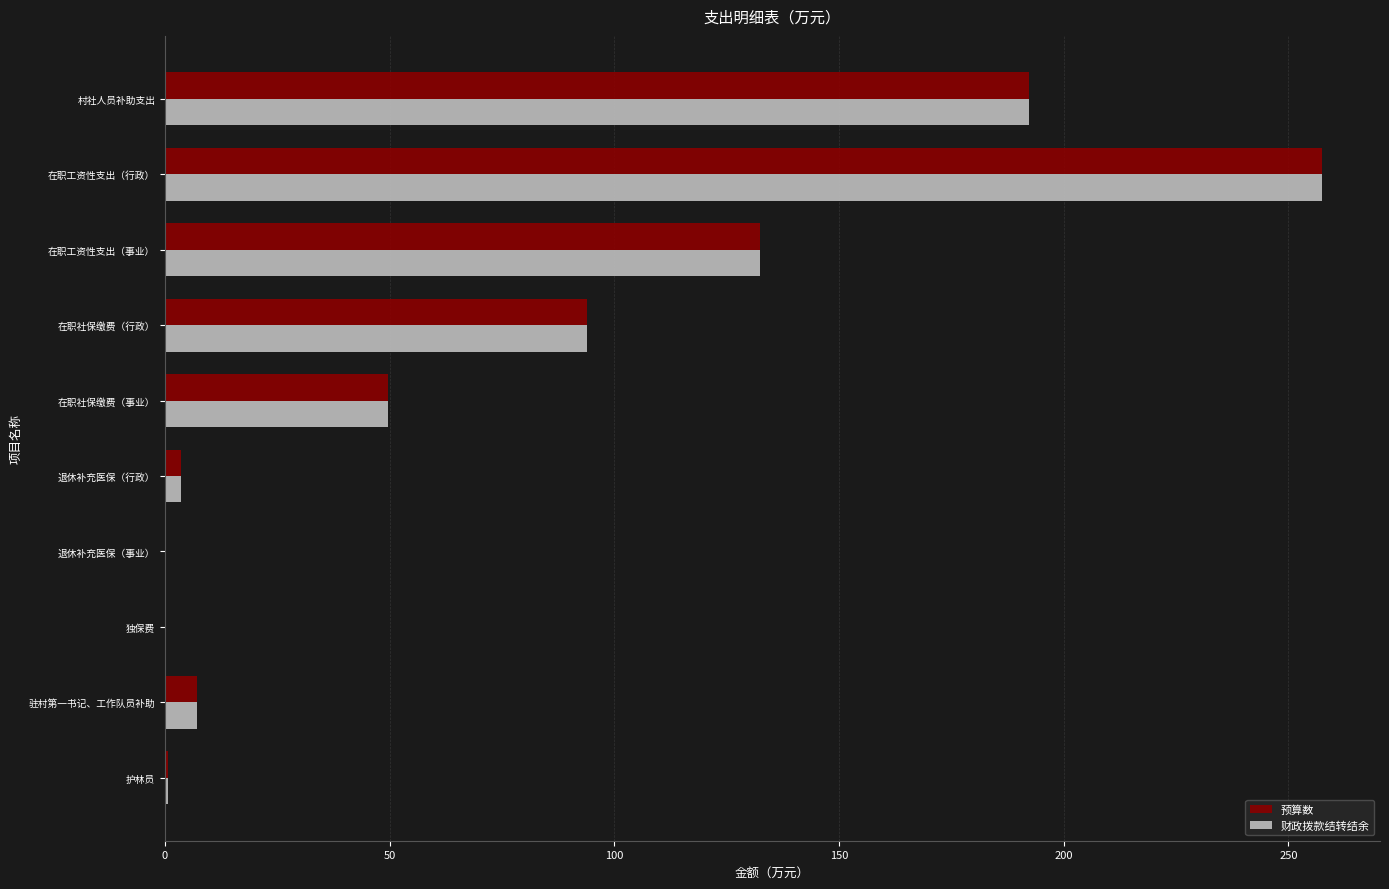

Where is 预算数 nearest to the value 128?

在职工资性支出（事业）